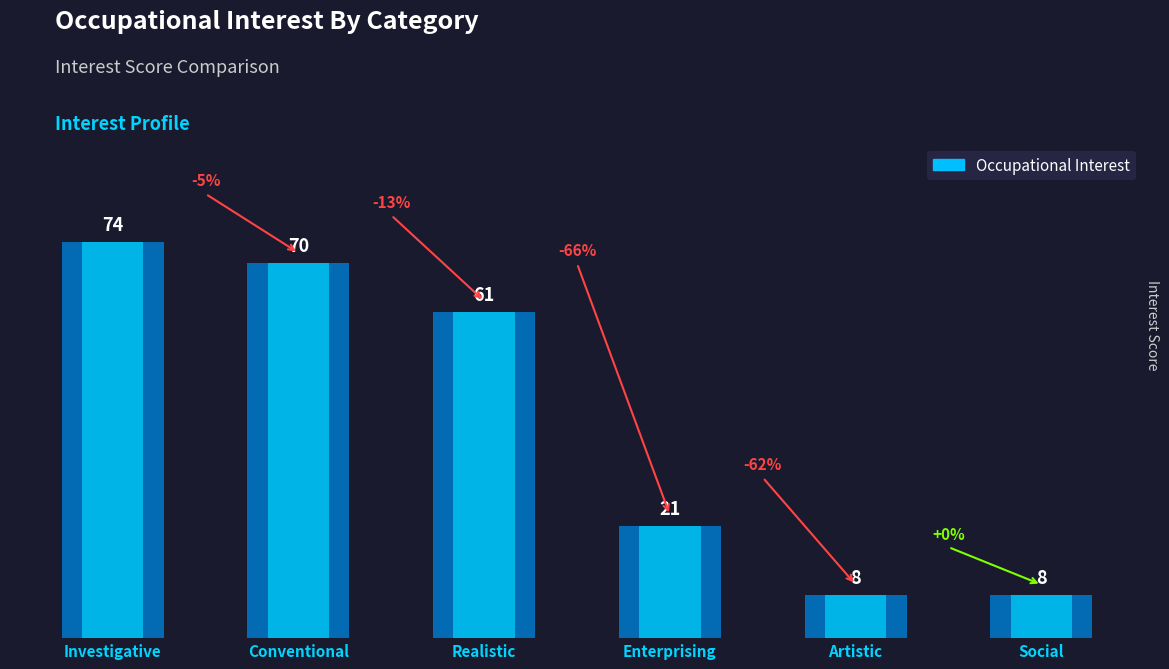

What is the difference between the second highest and minimum values?

62